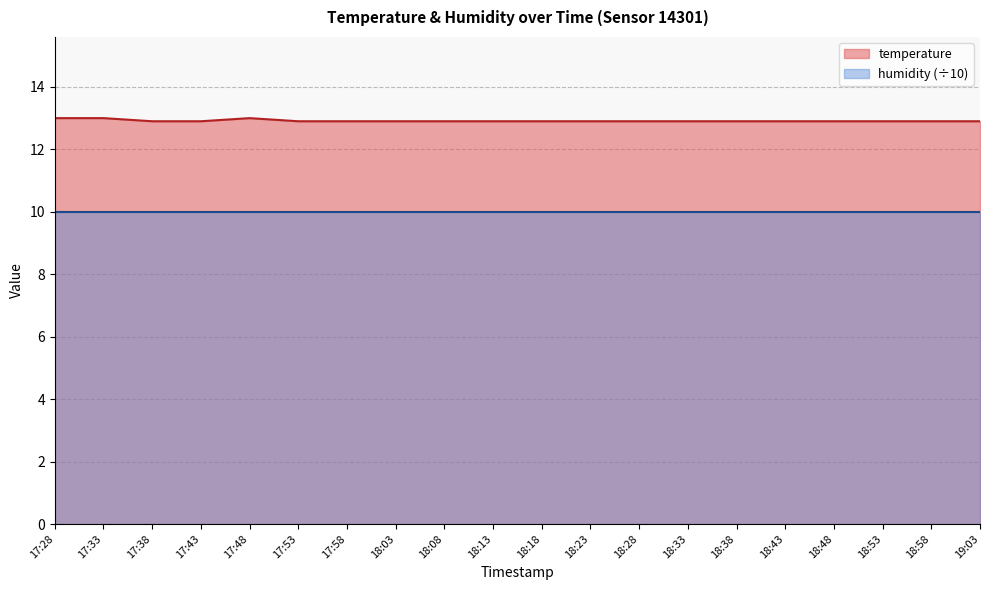

What is the change in value from 17:33 to 18:48?

-0.1